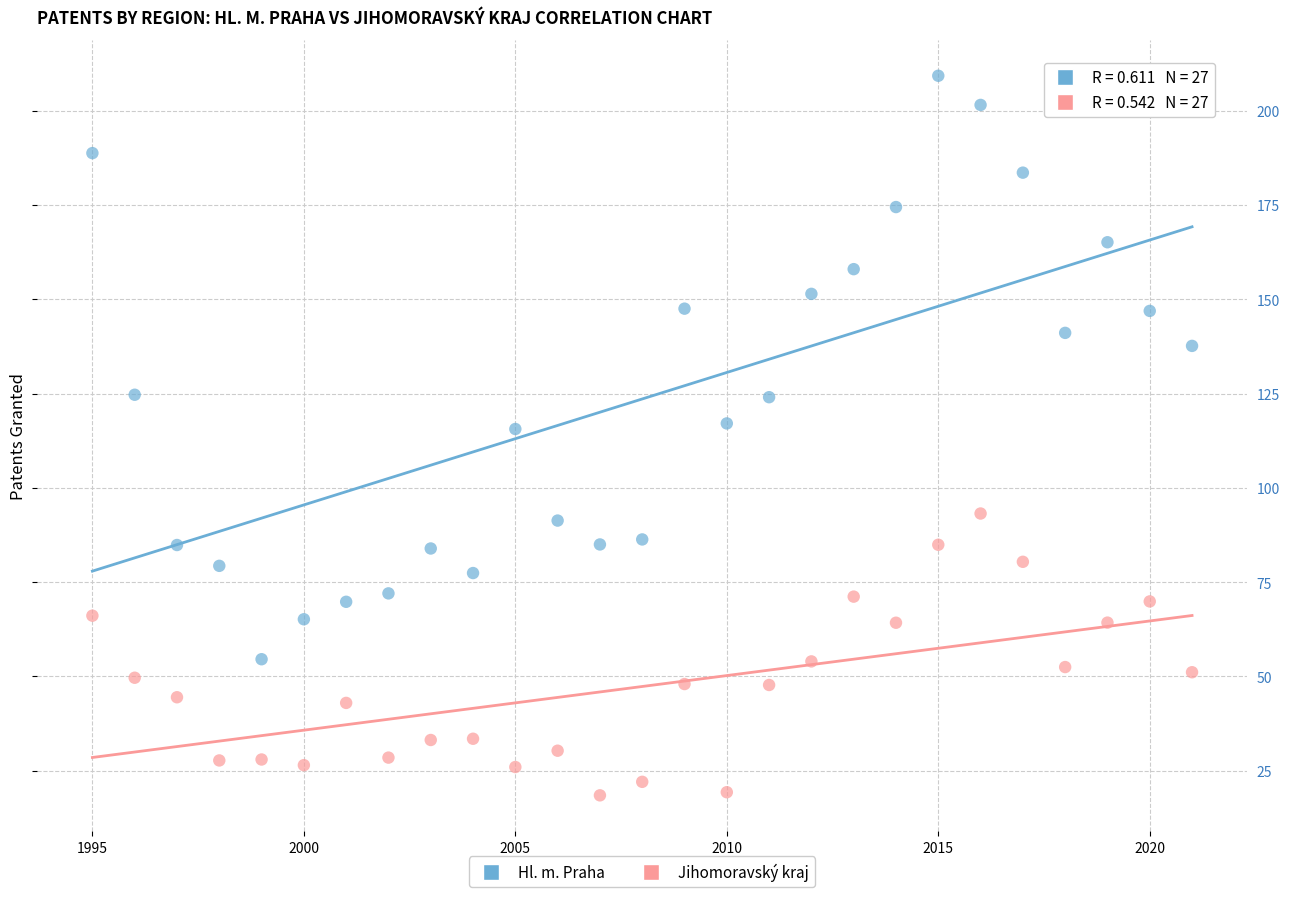

Across all data points, what is the range of X values (max minus min)?

26.0